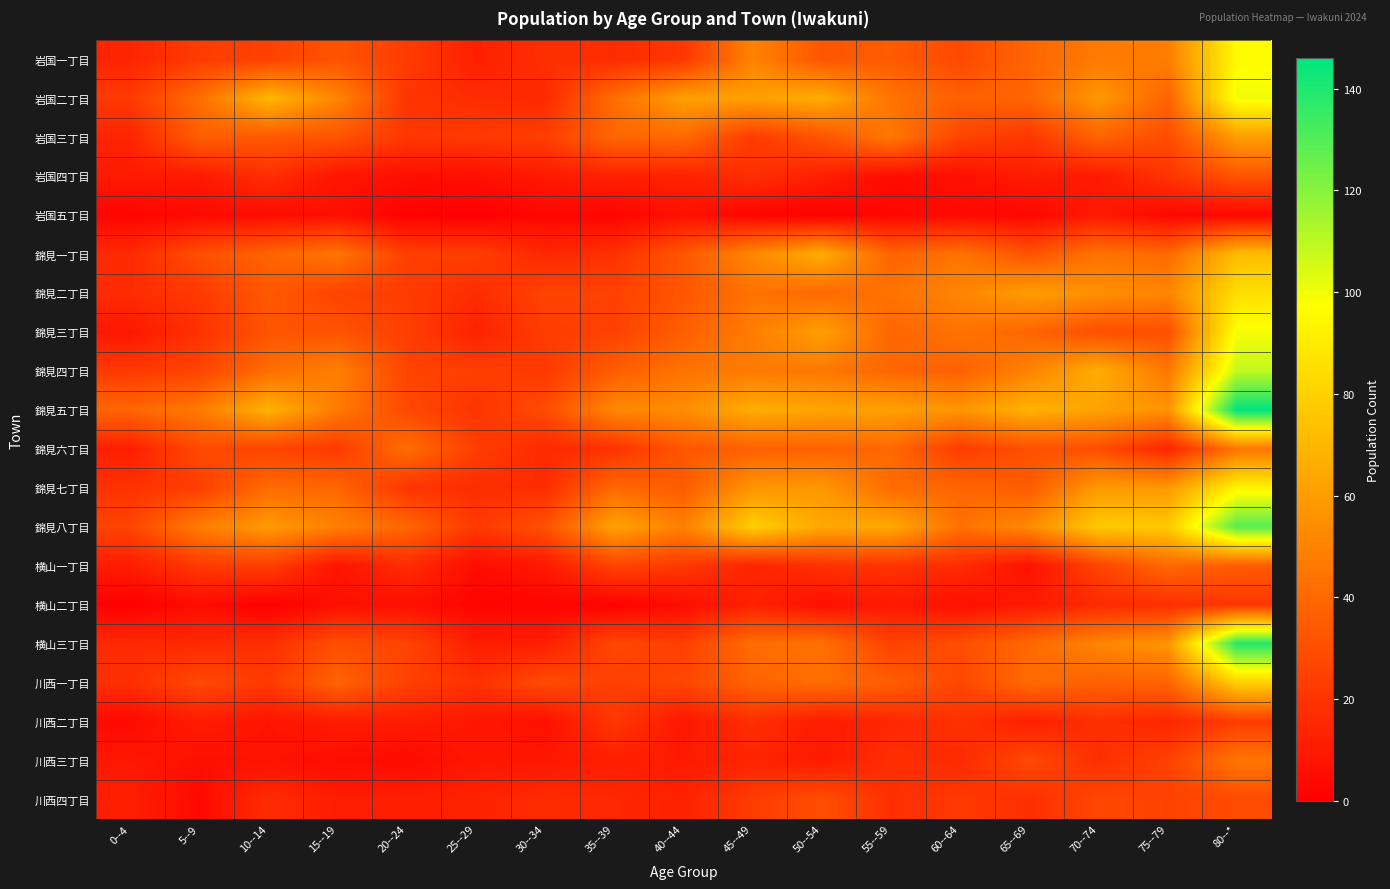

Reading left to right, extract all data points from this chart.

岩国一丁目: 0--4=14	5--9=23	10--14=25	15--19=32	20--24=23	25--29=12	30--34=18	35--39=17	40--44=21	45--49=50	50--54=33	55--59=35	60--64=28	65--69=39	70--74=47	75--79=48	80--*=96
岩国二丁目: 0--4=22	5--9=42	10--14=70	15--19=51	20--24=20	25--29=17	30--34=16	35--39=42	40--44=61	45--49=61	50--54=66	55--59=44	60--64=37	65--69=39	70--74=58	75--79=38	80--*=100
岩国三丁目: 0--4=14	5--9=36	10--14=34	15--19=32	20--24=21	25--29=22	30--34=24	35--39=39	40--44=40	45--49=23	50--54=32	55--59=46	60--64=26	65--69=21	70--74=38	75--79=29	80--*=60
岩国四丁目: 0--4=10	5--9=10	10--14=18	15--19=8	20--24=6	25--29=6	30--34=10	35--39=13	40--44=13	45--49=18	50--54=12	55--59=5	60--64=6	65--69=11	70--74=10	75--79=20	80--*=32
岩国五丁目: 0--4=2	5--9=4	10--14=5	15--19=6	20--24=1	25--29=0	30--34=3	35--39=2	40--44=7	45--49=2	50--54=0	55--59=3	60--64=4	65--69=3	70--74=10	75--79=3	80--*=3
錦見一丁目: 0--4=16	5--9=30	10--14=38	15--19=45	20--24=24	25--29=24	30--34=15	35--39=19	40--44=33	45--49=52	50--54=66	55--59=38	60--64=44	65--69=32	70--74=44	75--79=40	80--*=72
錦見二丁目: 0--4=17	5--9=22	10--14=34	15--19=26	20--24=23	25--29=17	30--34=26	35--39=25	40--44=33	45--49=44	50--54=40	55--59=44	60--64=51	65--69=60	70--74=55	75--79=51	80--*=85
錦見三丁目: 0--4=9	5--9=19	10--14=32	15--19=32	20--24=24	25--29=13	30--34=23	35--39=25	40--44=36	45--49=48	50--54=61	55--59=39	60--64=44	65--69=39	70--74=30	75--79=30	80--*=99
錦見四丁目: 0--4=22	5--9=26	10--14=42	15--19=49	20--24=26	25--29=24	30--34=22	35--39=36	40--44=44	45--49=47	50--54=46	55--59=39	60--64=37	65--69=50	70--74=66	75--79=46	80--*=109
錦見五丁目: 0--4=39	5--9=47	10--14=68	15--19=47	20--24=28	25--29=20	30--34=29	35--39=52	40--44=54	45--49=66	50--54=63	55--59=61	60--64=57	65--69=68	70--74=62	75--79=56	80--*=146
錦見六丁目: 0--4=12	5--9=28	10--14=26	15--19=22	20--24=42	25--29=24	30--34=16	35--39=19	40--44=33	45--49=37	50--54=37	55--59=40	60--64=23	65--69=31	70--74=30	75--79=14	80--*=45
錦見七丁目: 0--4=19	5--9=24	10--14=41	15--19=39	20--24=20	25--29=17	30--34=17	35--39=40	40--44=35	45--49=57	50--54=58	55--59=41	60--64=39	65--69=35	70--74=59	75--79=58	80--*=93
錦見八丁目: 0--4=26	5--9=48	10--14=59	15--19=49	20--24=39	25--29=22	30--34=31	35--39=62	40--44=49	45--49=79	50--54=64	55--59=65	60--64=43	65--69=53	70--74=77	75--79=77	80--*=129
横山一丁目: 0--4=11	5--9=22	10--14=24	15--19=8	20--24=17	25--29=5	30--34=10	35--39=26	40--44=22	45--49=14	50--54=19	55--59=20	60--64=17	65--69=7	70--74=26	75--79=40	80--*=35
横山二丁目: 0--4=0	5--9=5	10--14=0	15--19=6	20--24=6	25--29=2	30--34=2	35--39=1	40--44=5	45--49=13	50--54=6	55--59=10	60--64=6	65--69=10	70--74=16	75--79=18	80--*=21
横山三丁目: 0--4=16	5--9=16	10--14=18	15--19=30	20--24=26	25--29=11	30--34=12	35--39=27	40--44=24	45--49=42	50--54=43	55--59=25	60--64=30	65--69=40	70--74=51	75--79=57	80--*=139
川西一丁目: 0--4=18	5--9=28	10--14=22	15--19=38	20--24=25	25--29=19	30--34=29	35--39=24	40--44=27	45--49=38	50--54=42	55--59=36	60--64=27	65--69=41	70--74=37	75--79=38	80--*=80
川西二丁目: 0--4=4	5--9=11	10--14=8	15--19=11	20--24=11	25--29=9	30--34=6	35--39=21	40--44=9	45--49=18	50--54=11	55--59=15	60--64=19	65--69=12	70--74=18	75--79=15	80--*=23
川西三丁目: 0--4=9	5--9=6	10--14=7	15--19=5	20--24=4	25--29=9	30--34=9	35--39=12	40--44=10	45--49=14	50--54=10	55--59=18	60--64=16	65--69=28	70--74=18	75--79=25	80--*=45
川西四丁目: 0--4=12	5--9=4	10--14=17	15--19=11	20--24=12	25--29=13	30--34=17	35--39=15	40--44=13	45--49=23	50--54=30	55--59=18	60--64=22	65--69=18	70--74=27	75--79=25	80--*=29